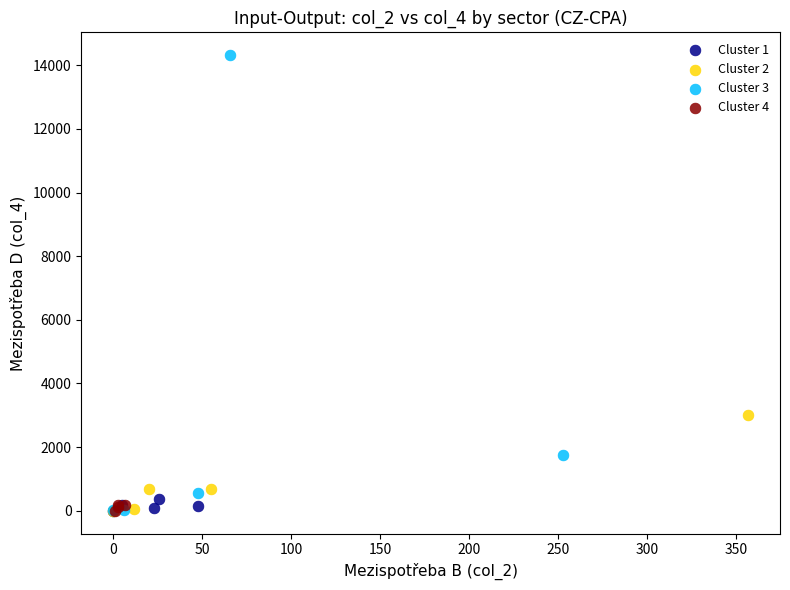

What are all the series names shown in the legend?

Cluster 1, Cluster 2, Cluster 3, Cluster 4